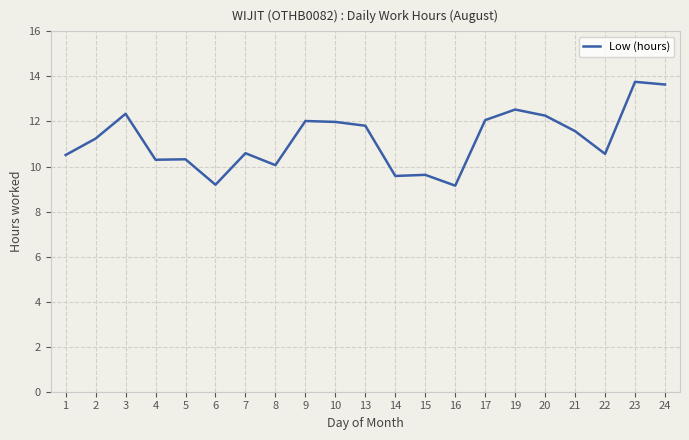

Approximately how many times larger is the value at 2 compared to 7?

1.1